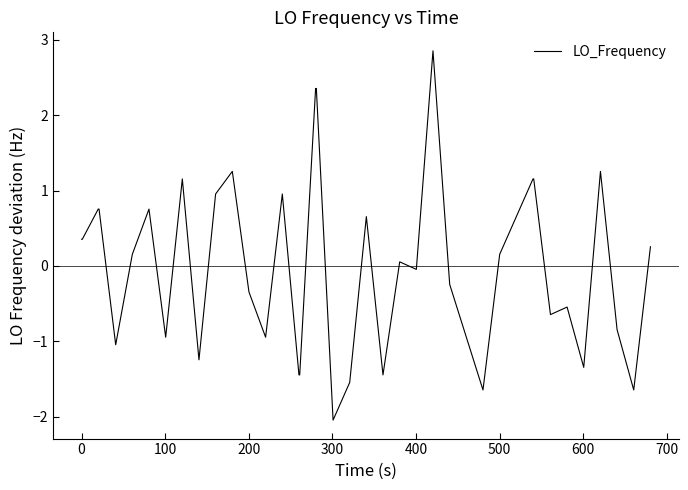

What is the maximum value shown in the chart?

2.9